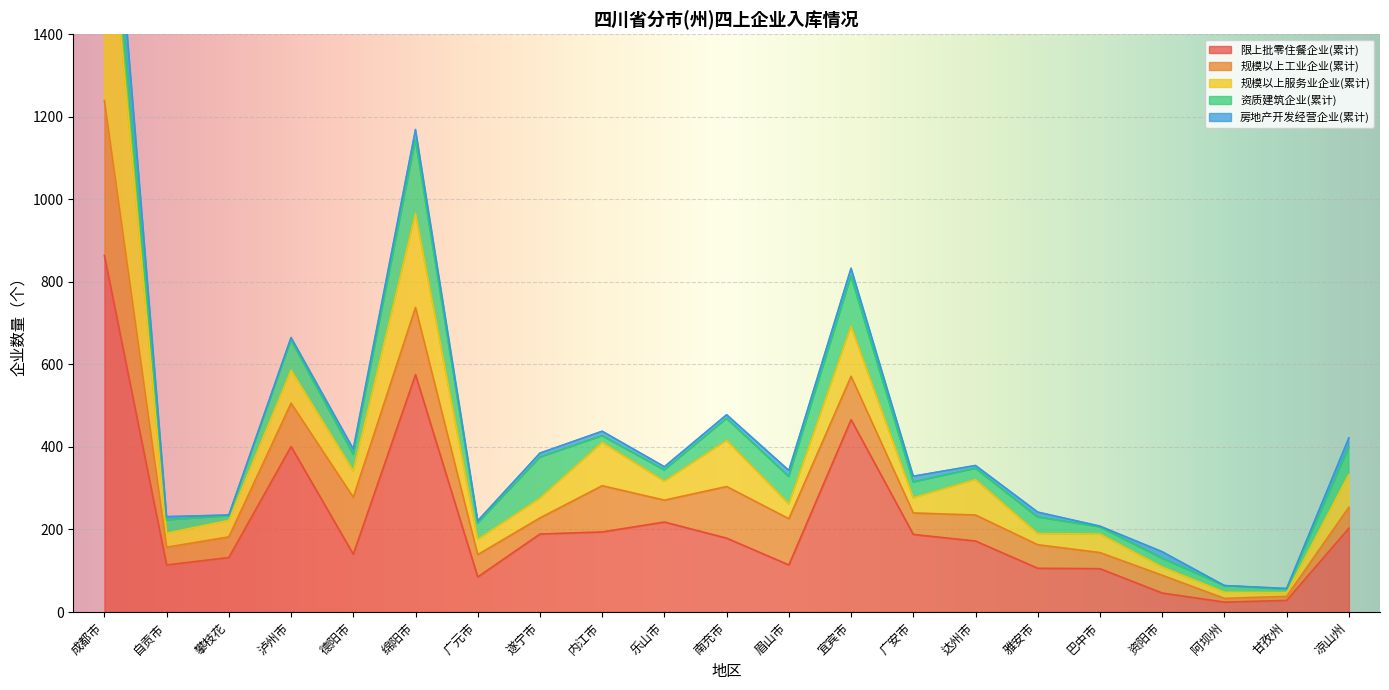

What is the label of the 10th point from the left?

乐山市